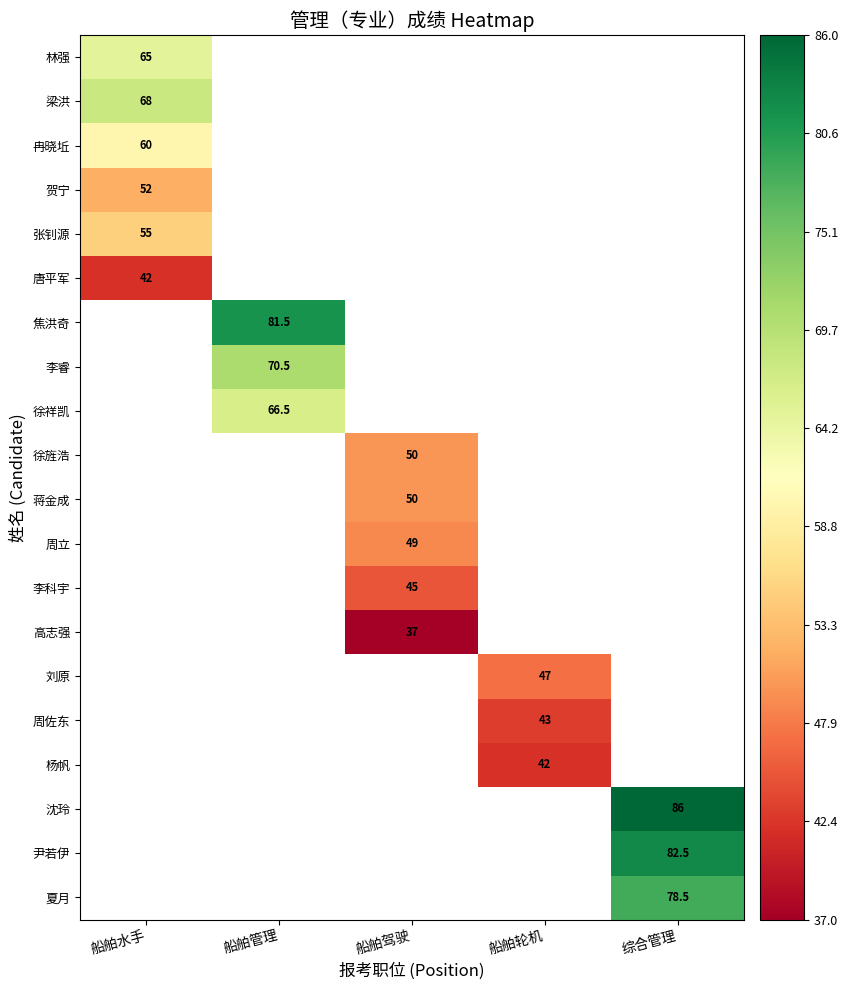

Is it true that 高志强 equals 37.0 at 船舶驾驶?

True